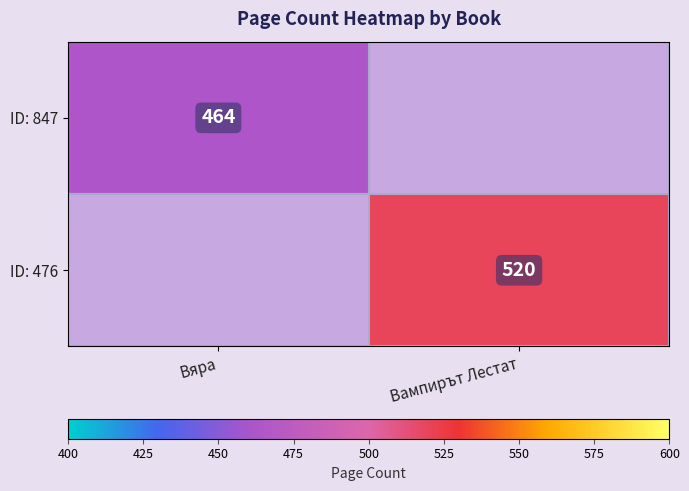

The ID: 476 series shows 171 at Вампирът Лестат. True or false?

False